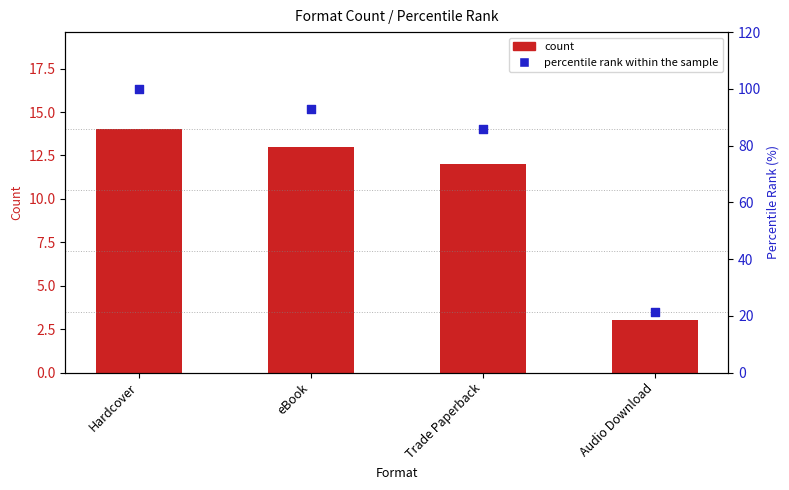

At which category is the sum across all series the highest?

Hardcover